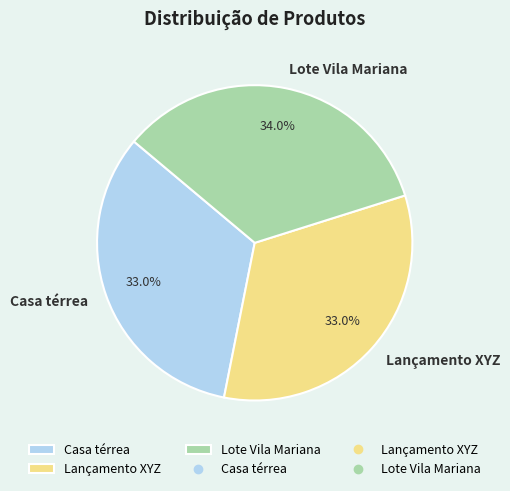

Is it true that Casa térrea is 33% of the pie?

True